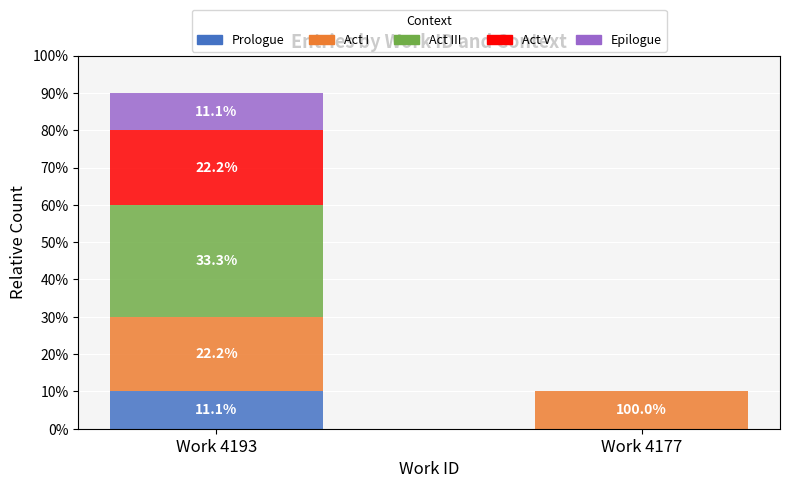

Are the bars horizontal?

No